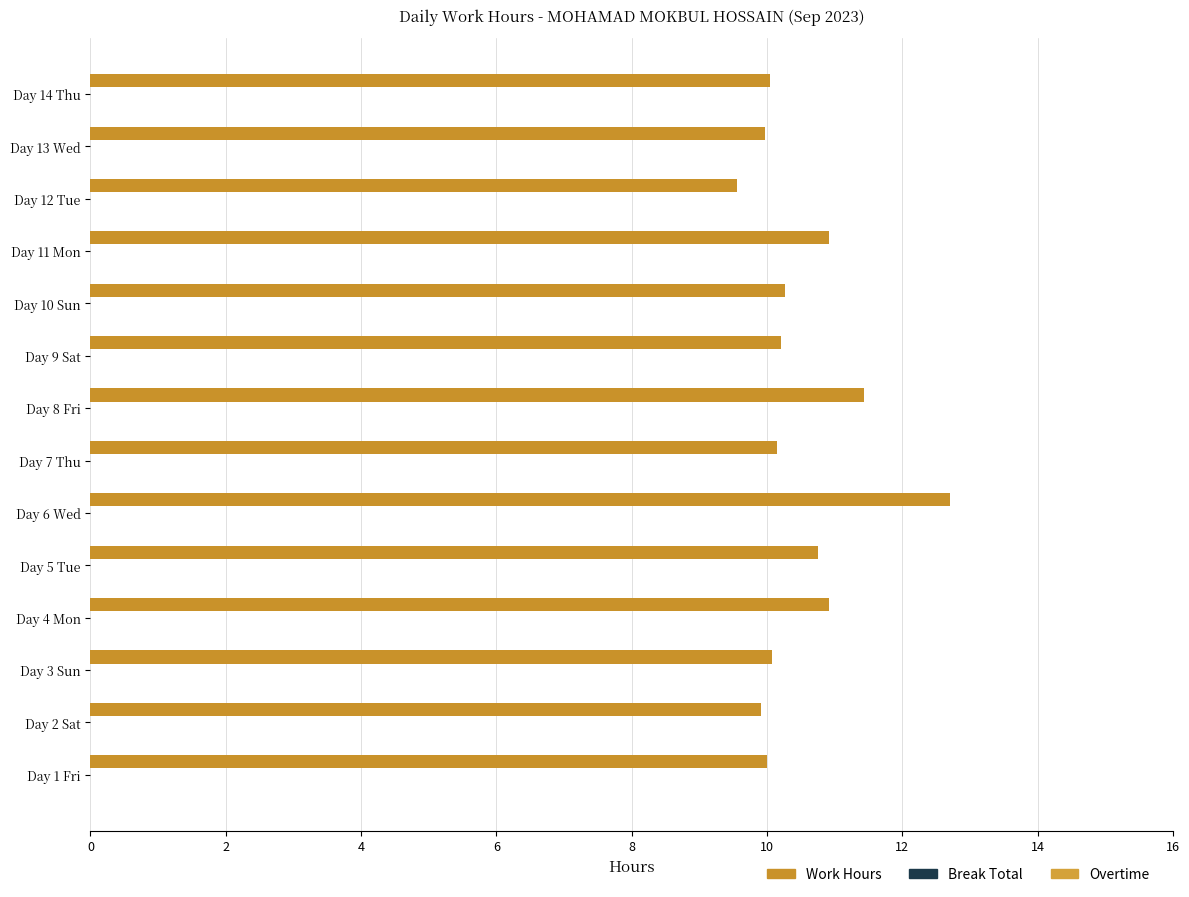

How many bars are there in total?

14